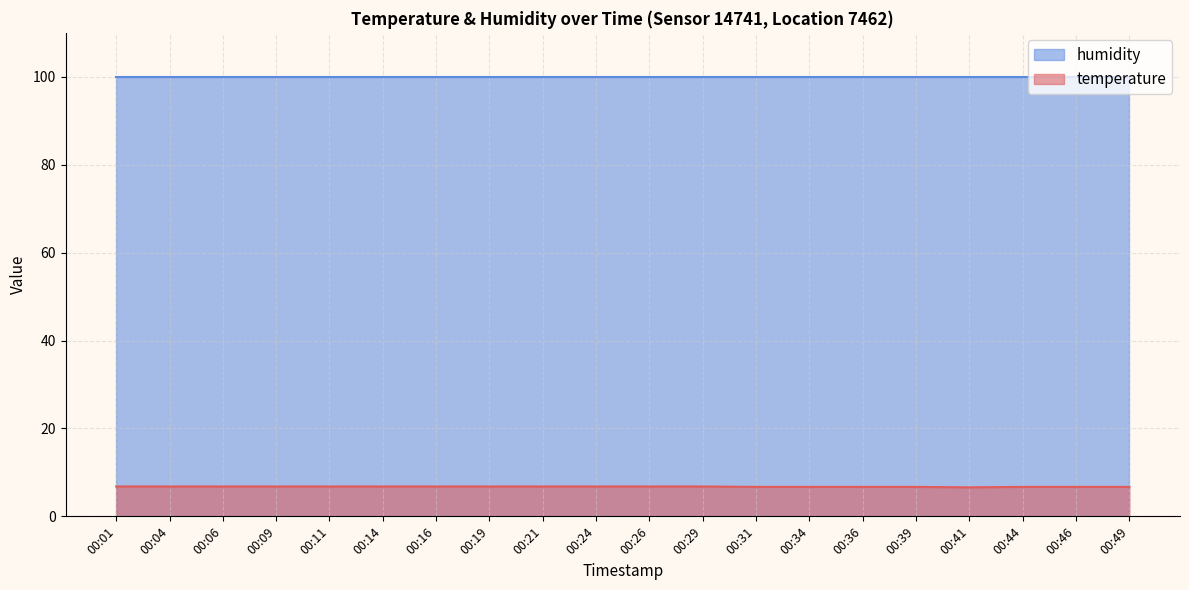

What is the value of the 16th point from the left?

6.7